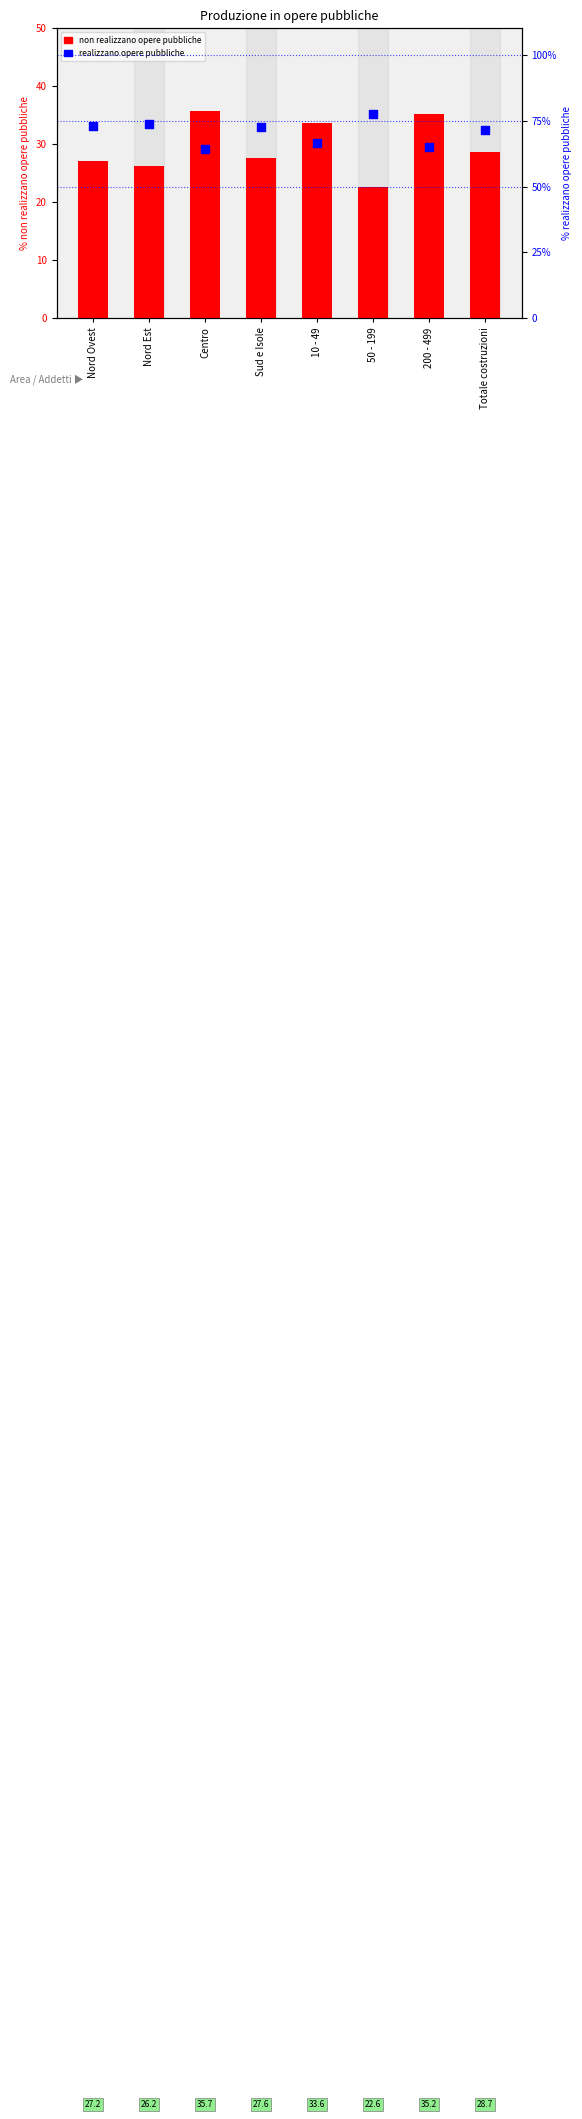

Which series reaches the minimum Y coordinate?

non realizzano opere pubbliche